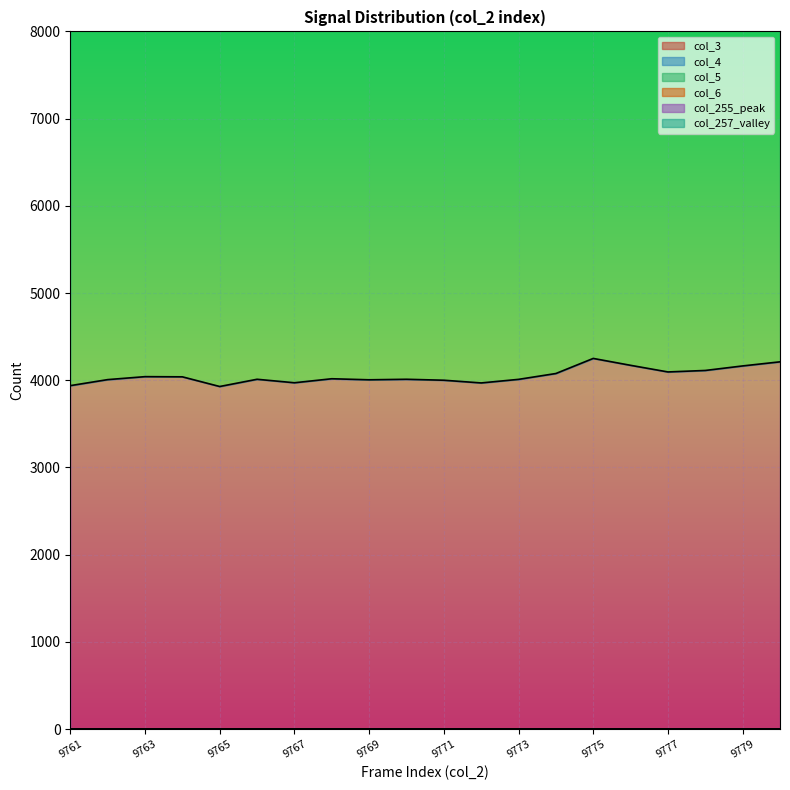

How many data points in col_257_valley are above 7454?

9